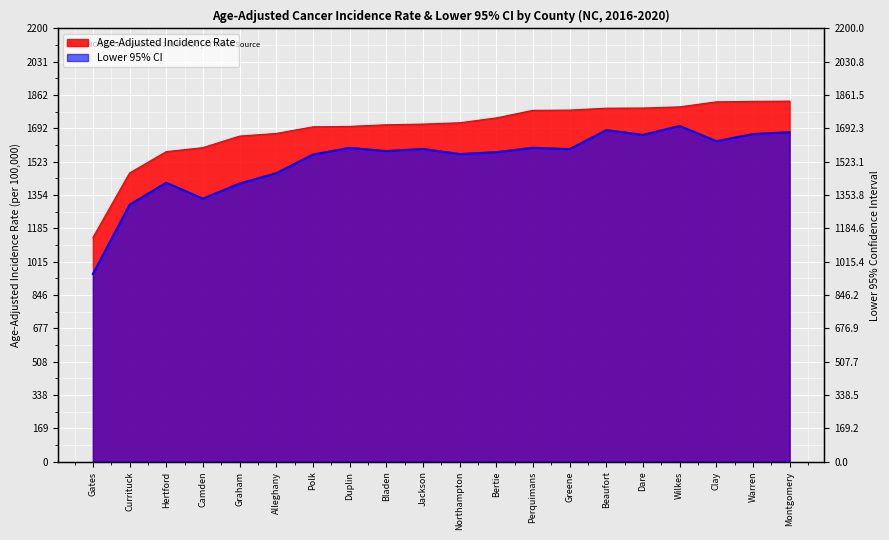

At which label does Lower 95% CI first exceed 1587?

Duplin